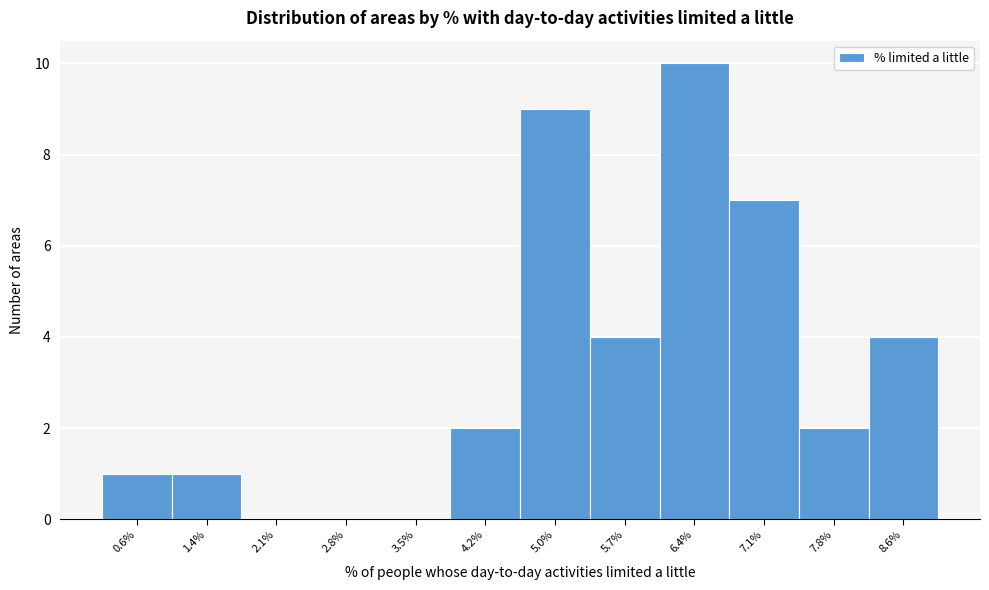

Reading right to left, extract all data points from this chart.

8.6%=4	7.8%=2	7.1%=7	6.4%=10	5.7%=4	5.0%=9	4.2%=2	3.5%=0	2.8%=0	2.1%=0	1.4%=1	0.6%=1